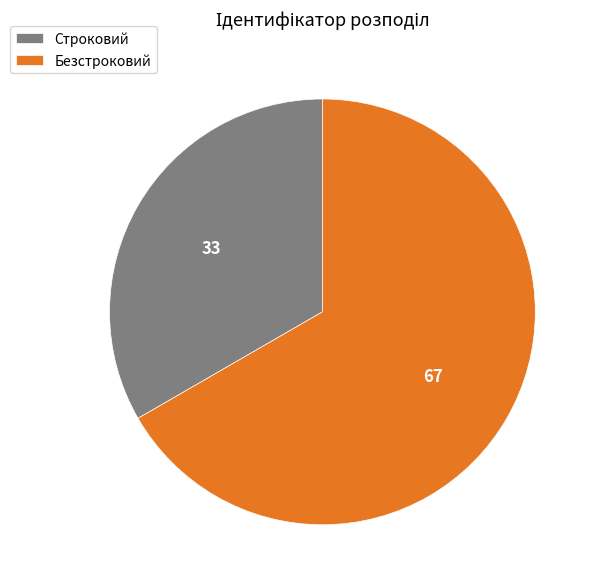

Do Безстроковий and Строковий together represent more than half of the pie?

Yes